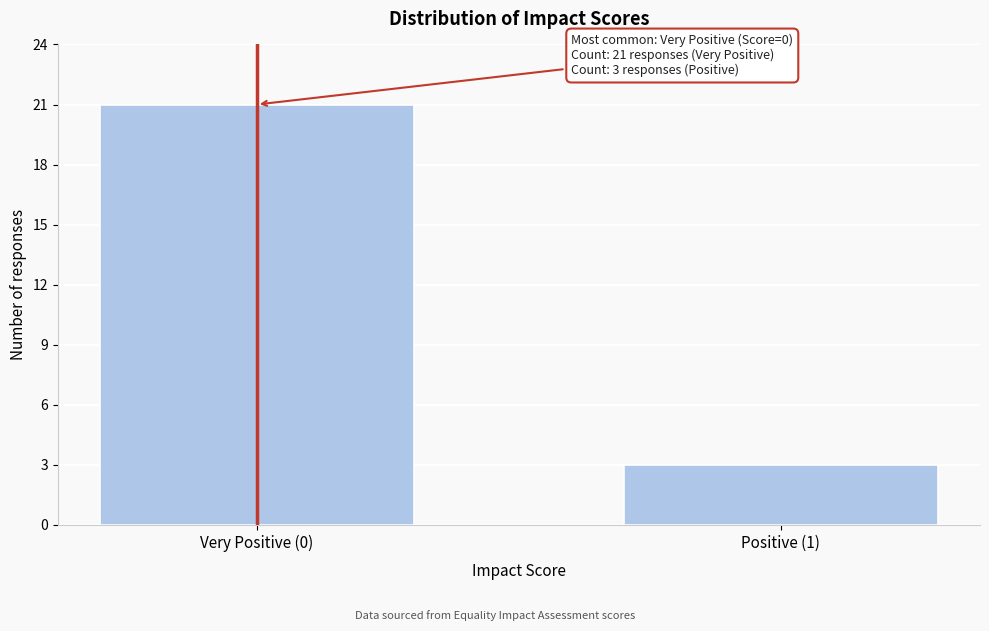

Reading left to right, what are all the values shown in this chart?

21	3